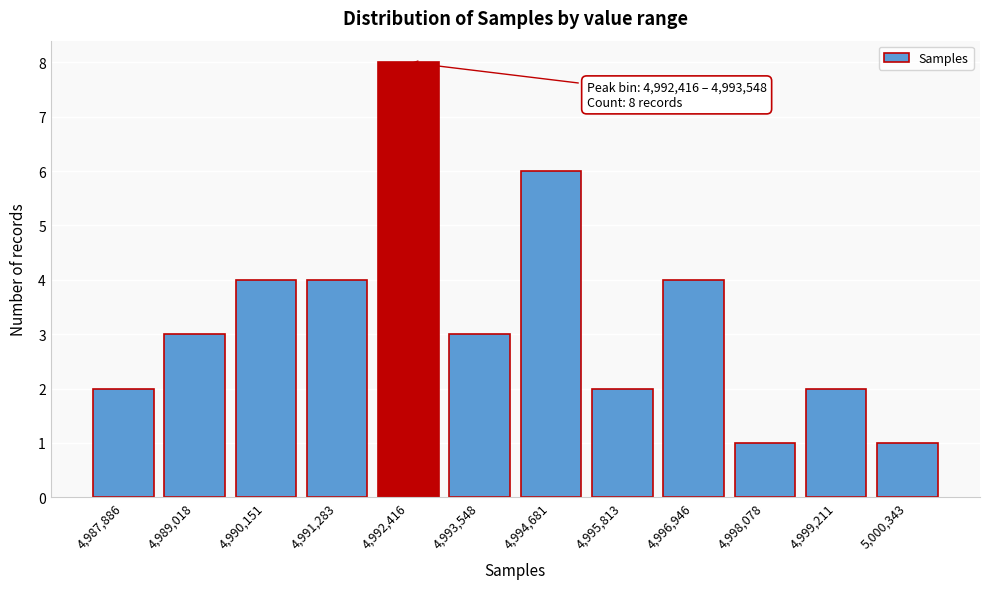

Reading left to right, list all the values displayed in this chart.

4,987,886=2	4,989,018=3	4,990,151=4	4,991,283=4	4,992,416=8	4,993,548=3	4,994,681=6	4,995,813=2	4,996,946=4	4,998,078=1	4,999,211=2	5,000,343=1